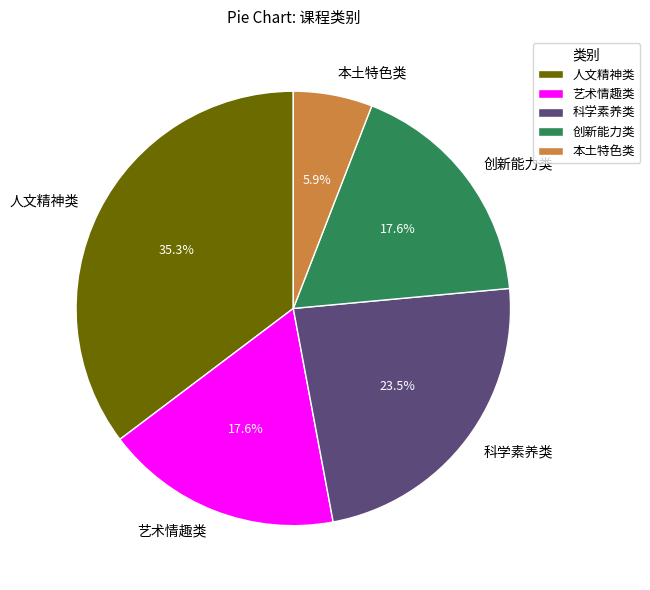

What is the largest slice in the pie chart?

人文精神类